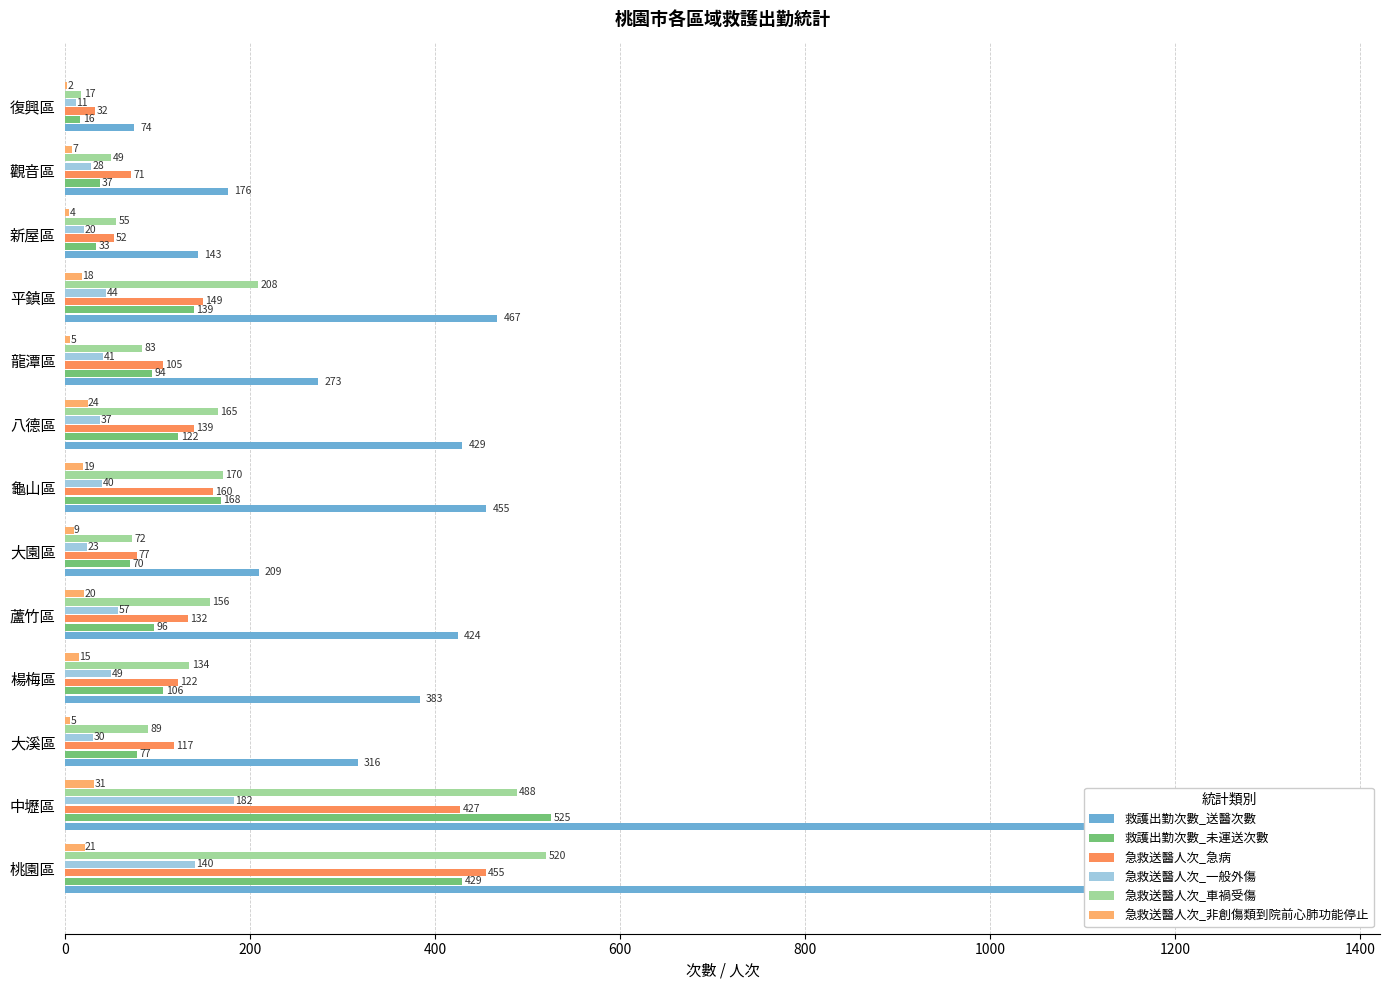

Is it true that 救護出勤次數_送醫次數 equals 48 at 復興區?

False